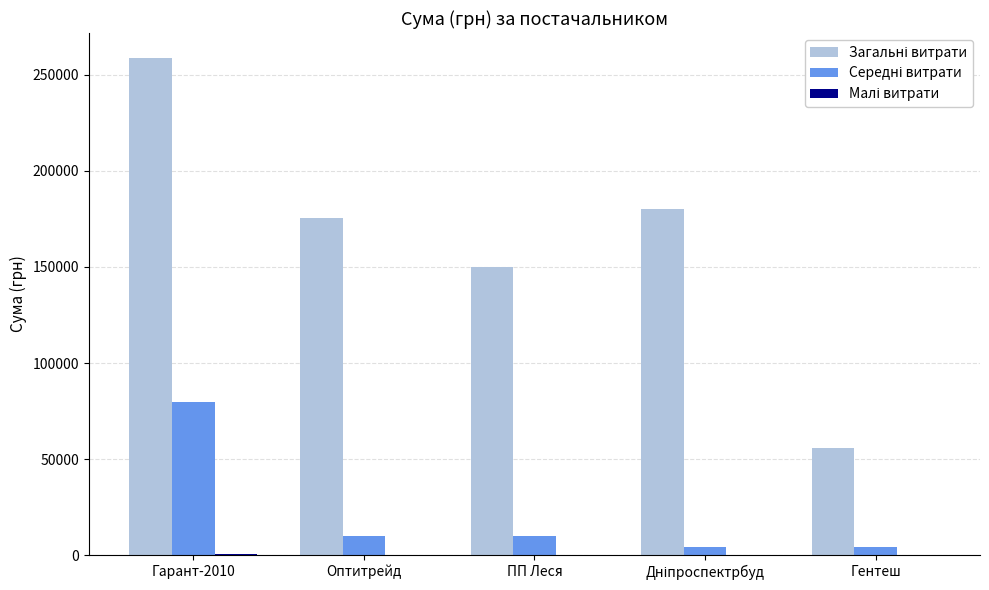

How many distinct data groups are displayed?

3